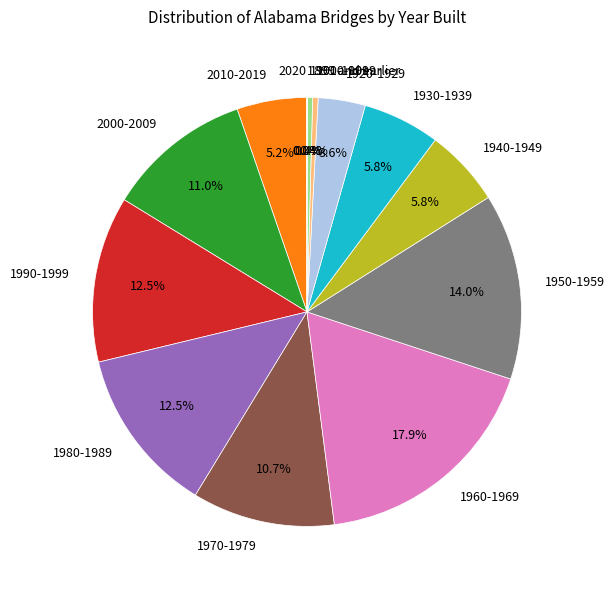

To the nearest percent, what is the average slice percentage?

7%